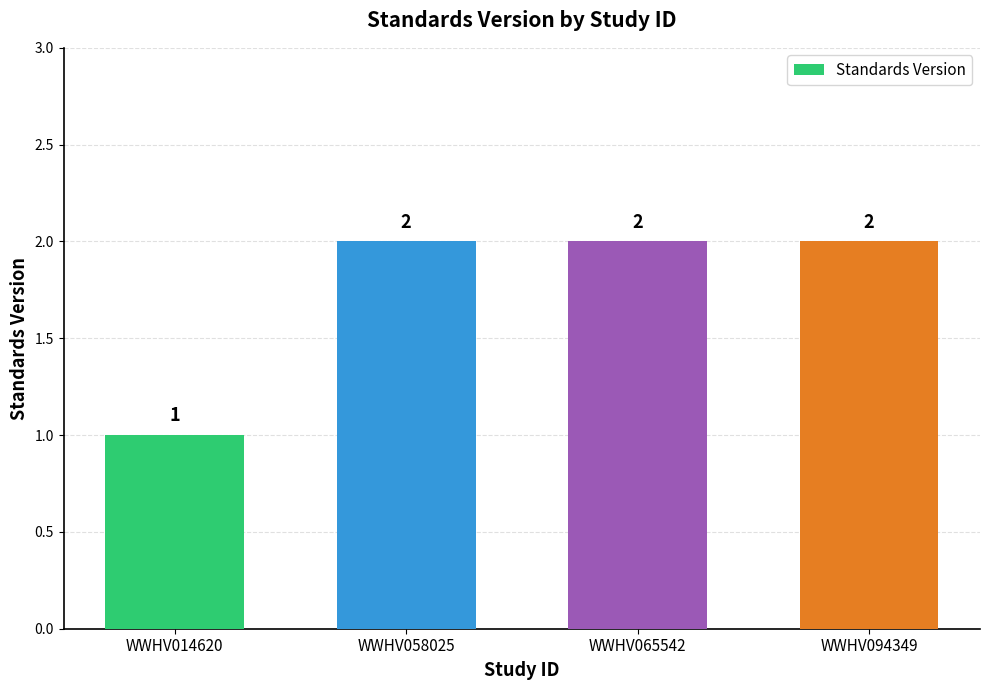

At which label is the value closest to 1?

WWHV014620